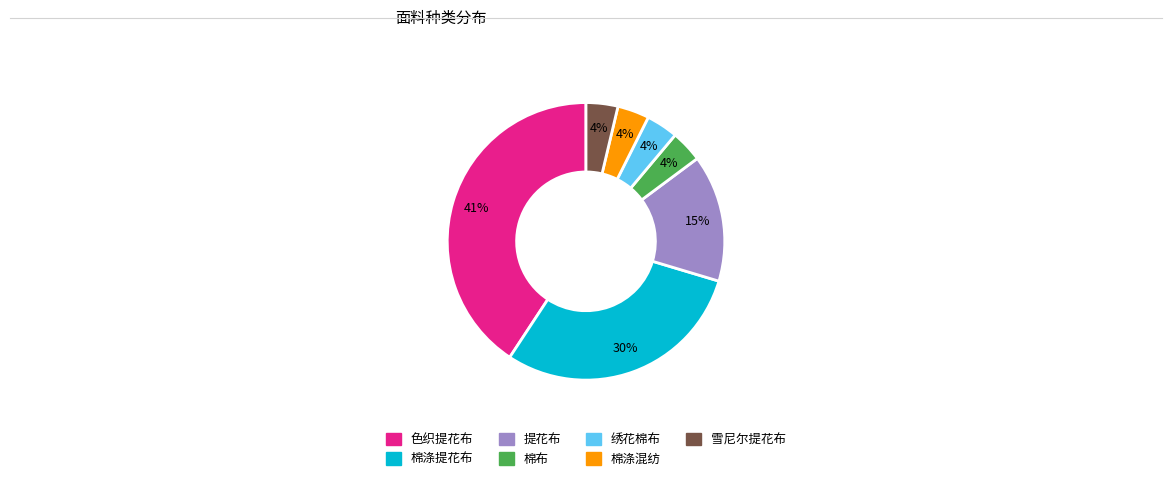

Is 棉布 the majority of the pie?

No